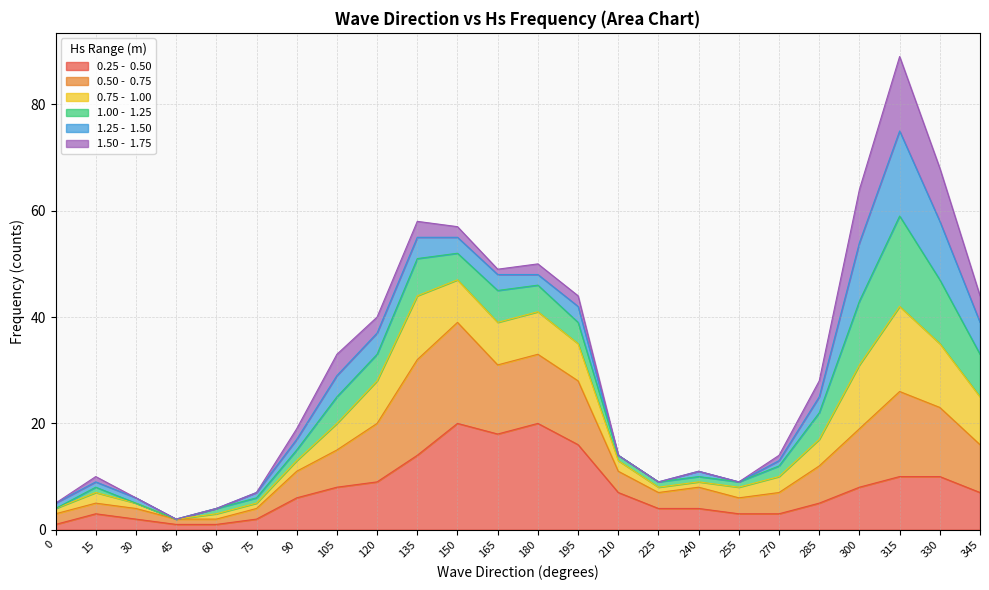

Read the 0.25 -  0.50 value at 315, to the nearest 10.

10